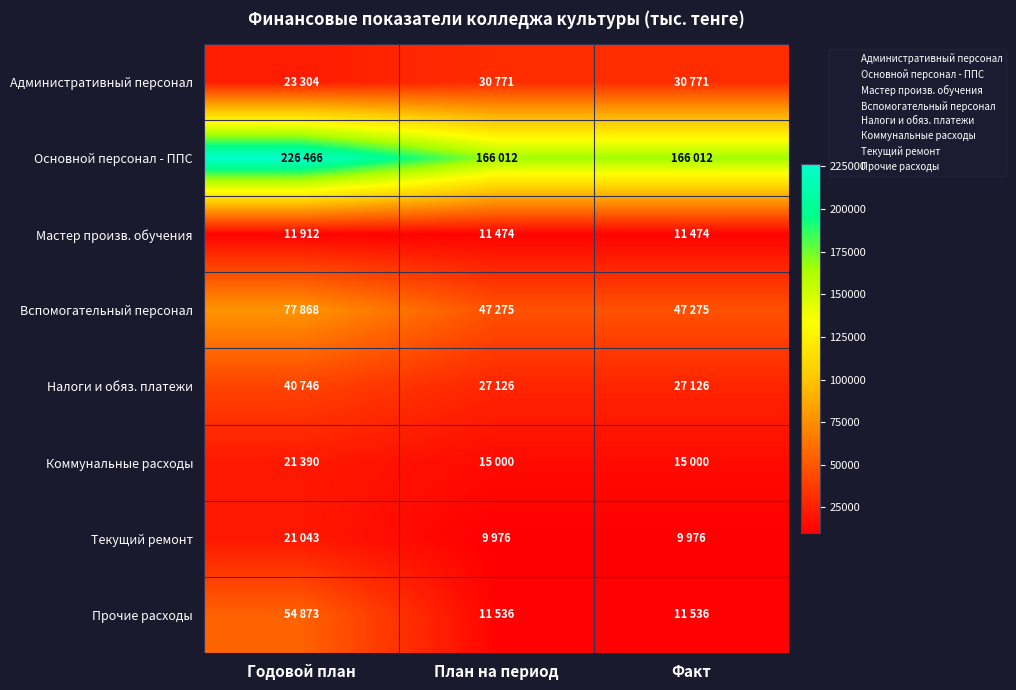

How many data points does each series have?

3